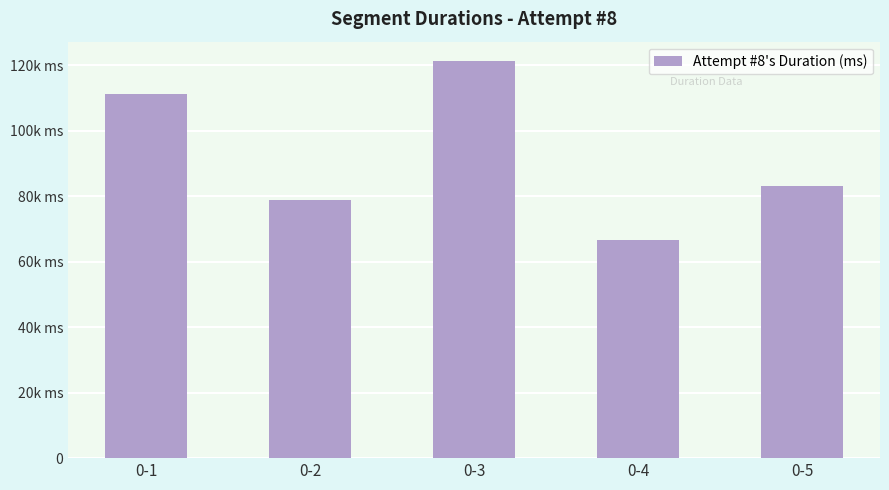

Which category has the highest value across all series?

0-3